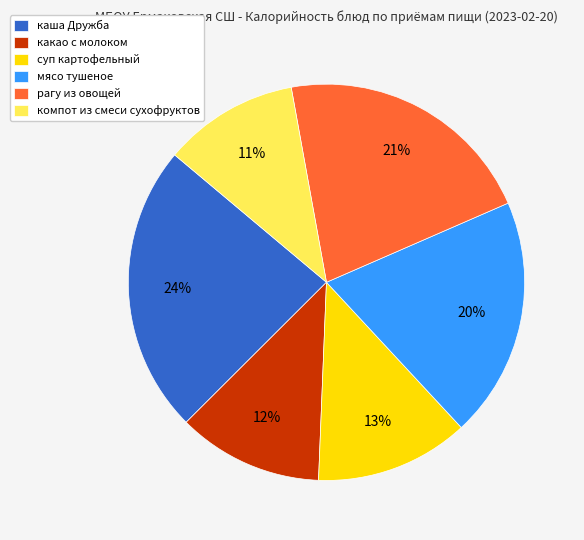

Approximately how many times larger is the value at рагу из овощей compared to компот из смеси сухофруктов?

1.9